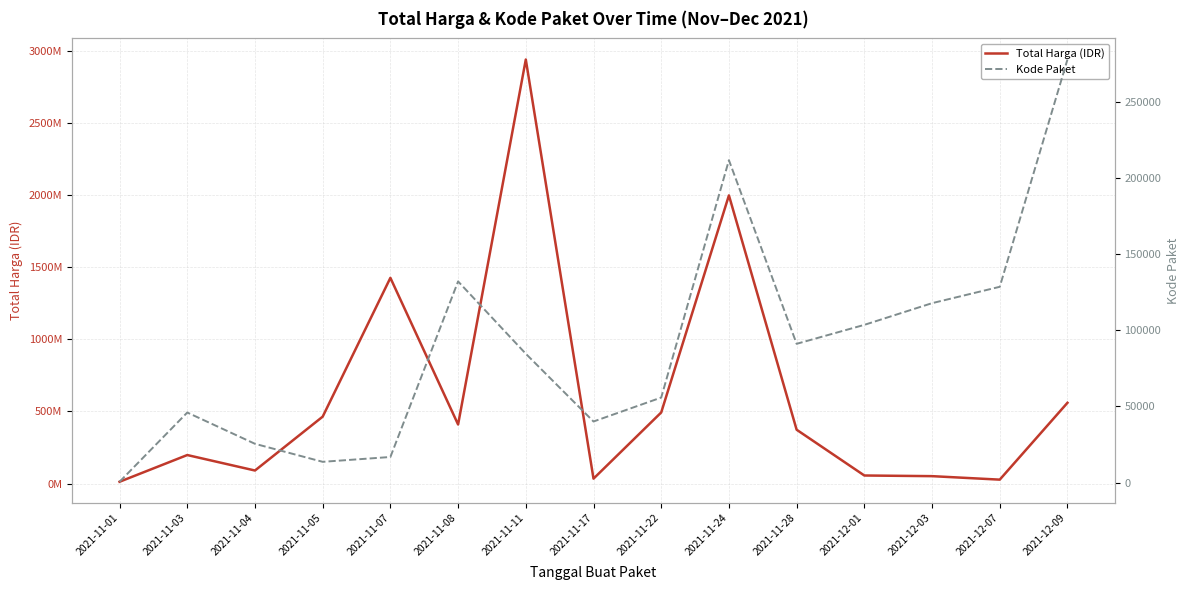

Where is the first local maximum for Total Harga (IDR)?

2021-11-03